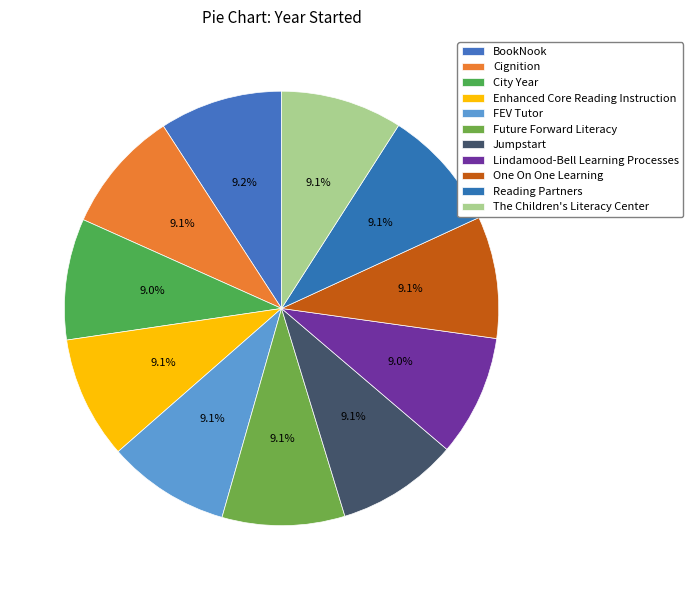

Which category has the smallest portion of the pie?

Lindamood-Bell Learning Processes